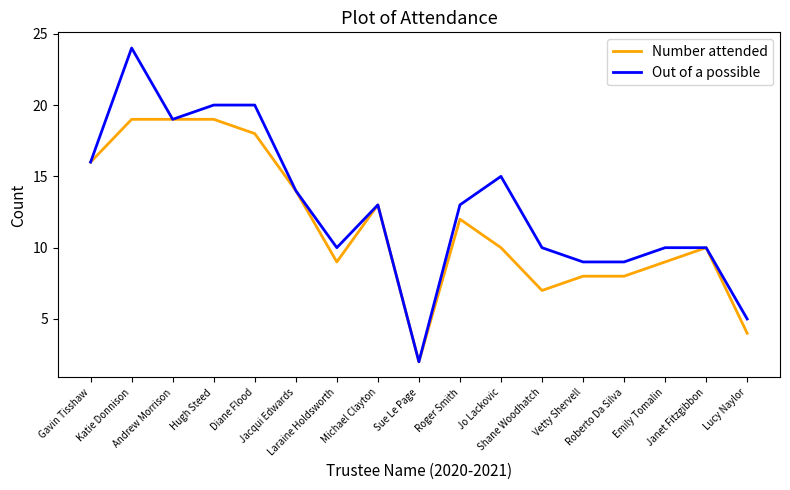

True or false: Number attended has a value of 6 at Roger Smith.

False